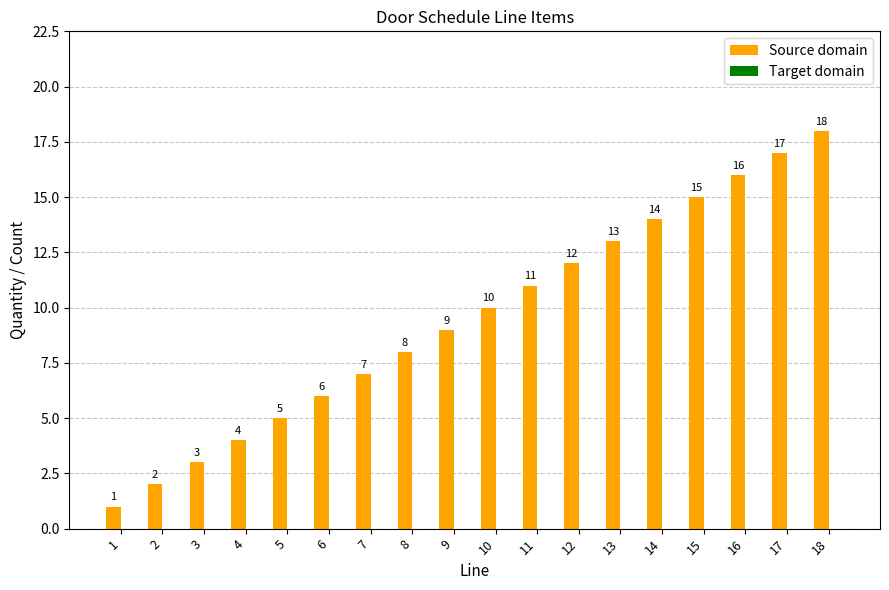

Rank the categories by value from highest to lowest.

18, 17, 16, 15, 14, 13, 12, 11, 10, 9, 8, 7, 6, 5, 4, 3, 2, 1